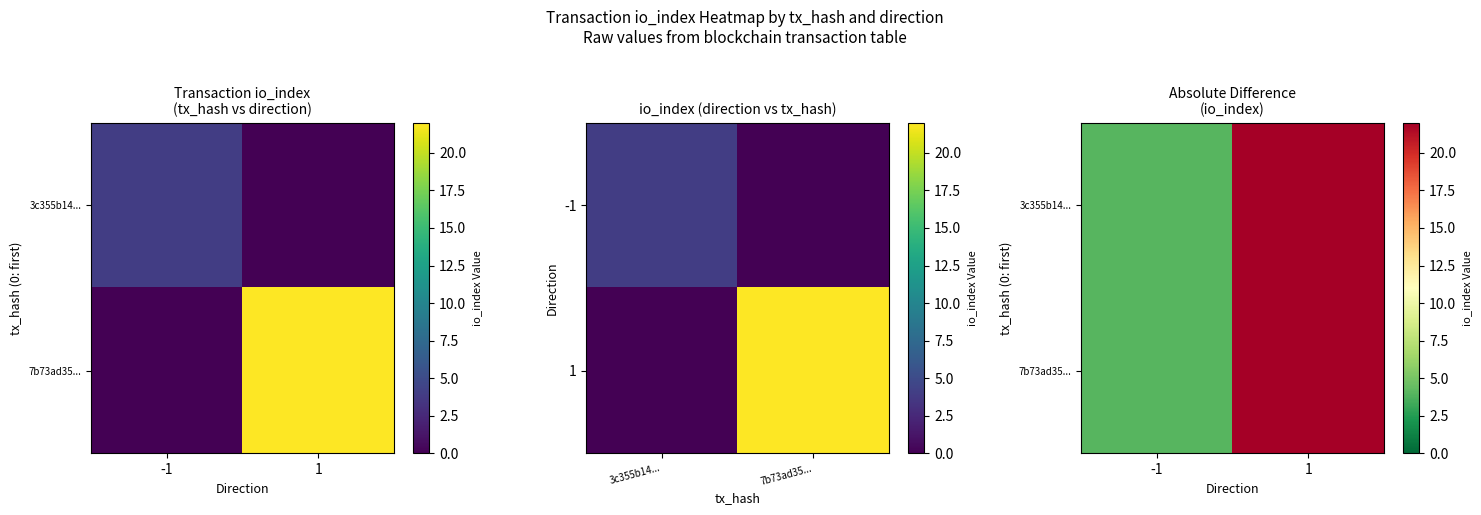

What value does the 7b73ad35... series have at -1, to the nearest 5?

5